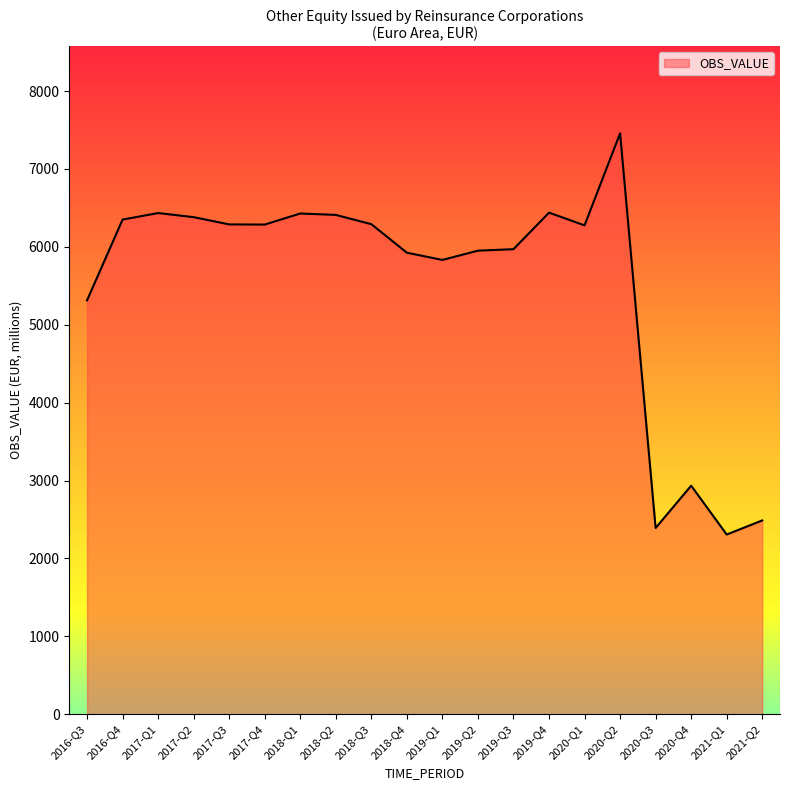

True or false: the data shows 2307 at 2021-Q1.

True